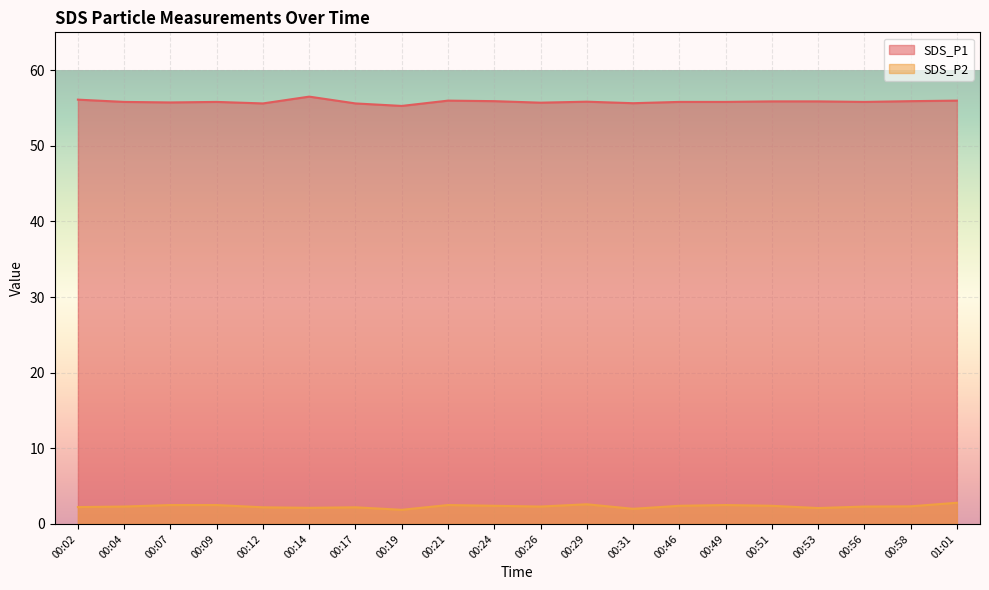

Between 00:21 and 00:24, which series saw the biggest shift?

SDS_P2